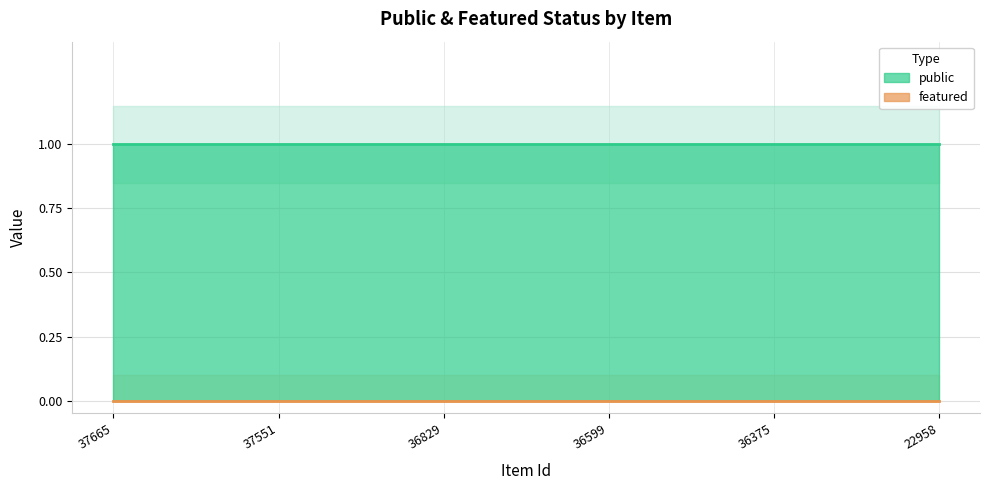

Which series changed the most between 36599 and 22958?

public